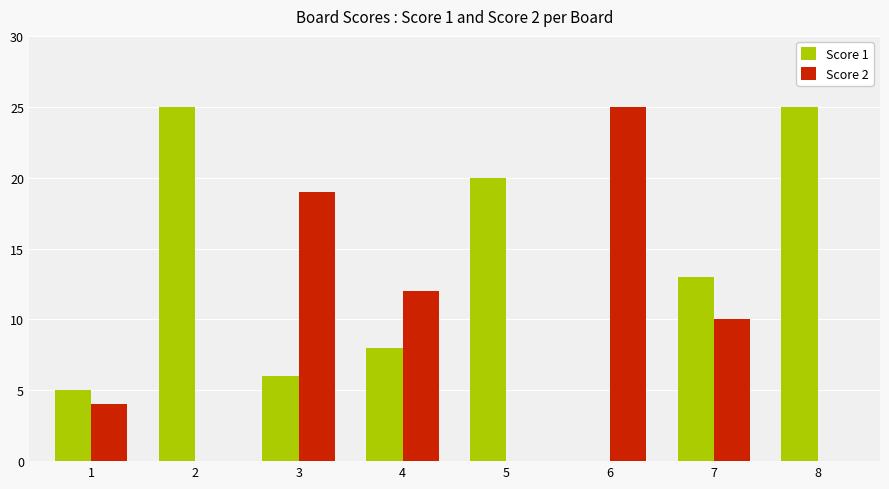

What are all the series names shown in the legend?

Score 1, Score 2